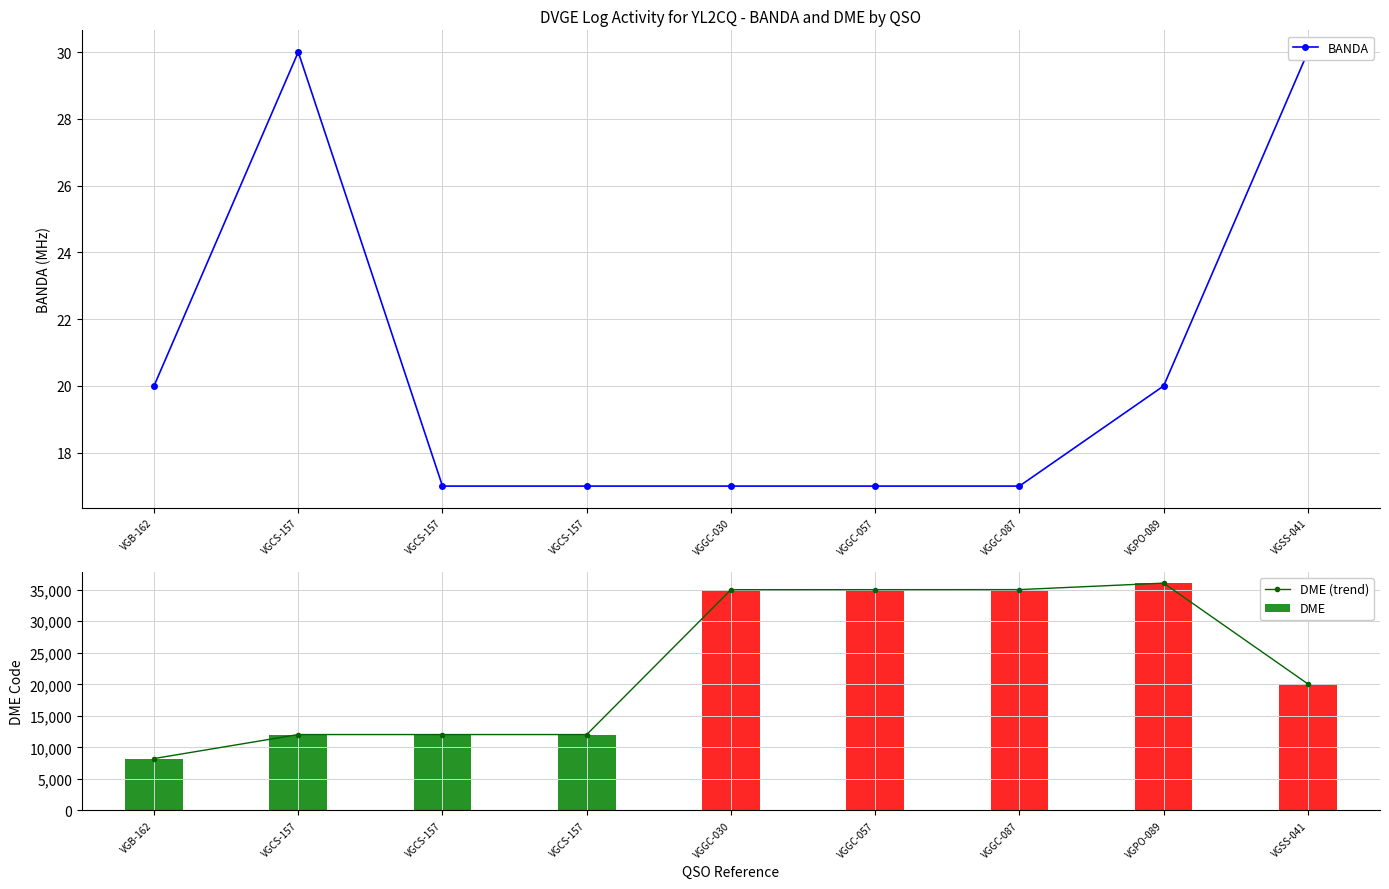

List the series in order of their overall mean, highest first.

DME (trend), BANDA